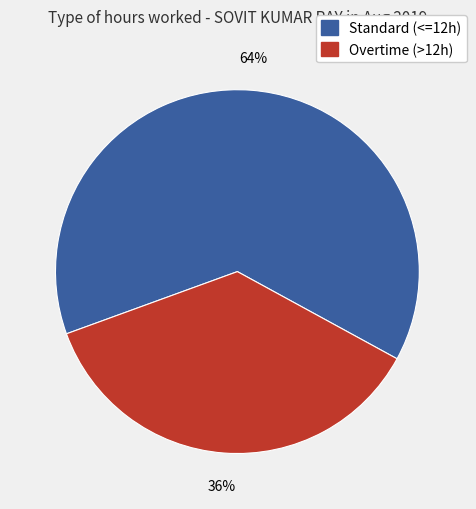

Does any single category account for the majority?

Yes